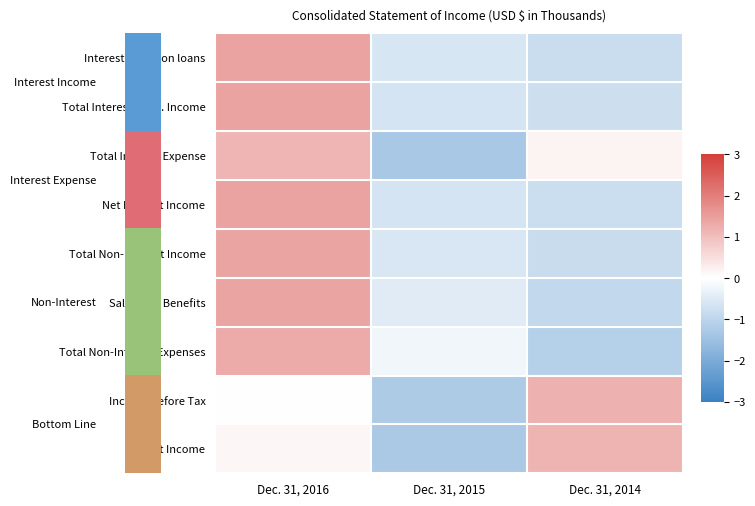

Reading left to right, what are all the values shown in this chart?

Interest & fees on loans: Dec. 31, 2016=1.4	Dec. 31, 2015=-0.6	Dec. 31, 2014=-0.8
Total Interest & Div. Income: Dec. 31, 2016=1.4	Dec. 31, 2015=-0.7	Dec. 31, 2014=-0.8
Total Interest Expense: Dec. 31, 2016=1.1	Dec. 31, 2015=-1.3	Dec. 31, 2014=0.2
Net Interest Income: Dec. 31, 2016=1.4	Dec. 31, 2015=-0.6	Dec. 31, 2014=-0.8
Total Non-Interest Income: Dec. 31, 2016=1.4	Dec. 31, 2015=-0.6	Dec. 31, 2014=-0.8
Salaries & Benefits: Dec. 31, 2016=1.4	Dec. 31, 2015=-0.5	Dec. 31, 2014=-0.9
Total Non-Interest Expenses: Dec. 31, 2016=1.3	Dec. 31, 2015=-0.2	Dec. 31, 2014=-1.1
Income Before Tax: Dec. 31, 2016=0.0	Dec. 31, 2015=-1.2	Dec. 31, 2014=1.2
Net Income: Dec. 31, 2016=0.1	Dec. 31, 2015=-1.3	Dec. 31, 2014=1.2